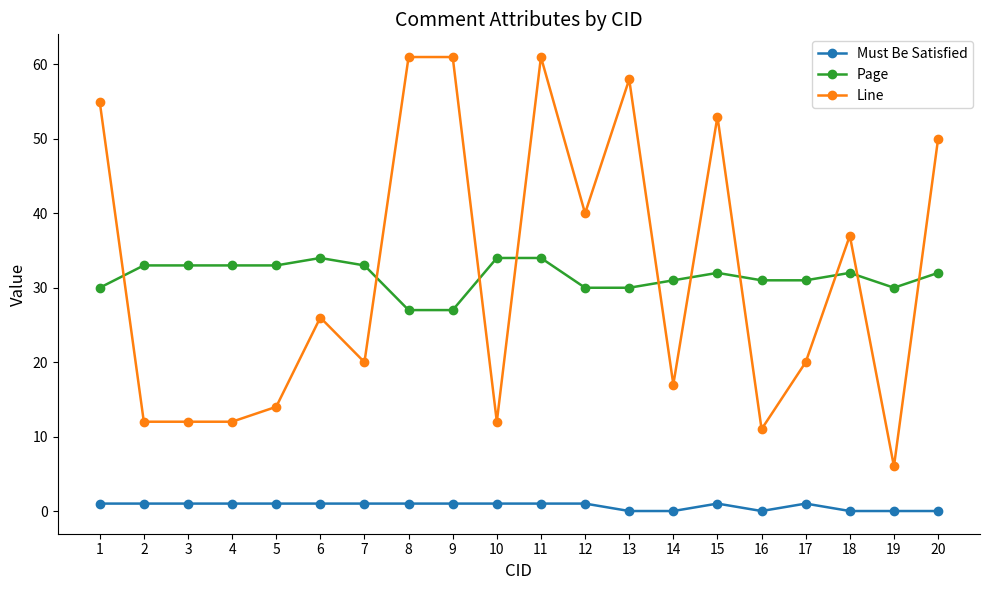

What is the average value of the Line series?

32